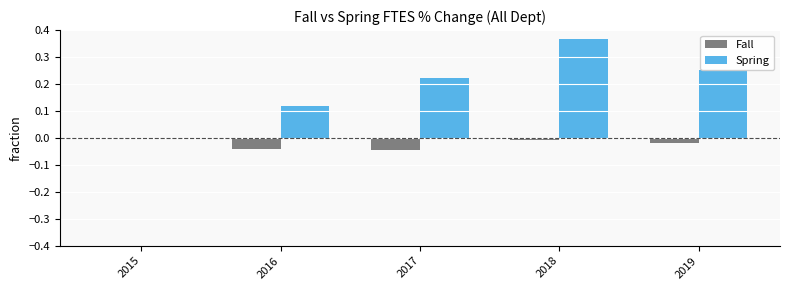

Which series has the largest total across all categories?

Spring